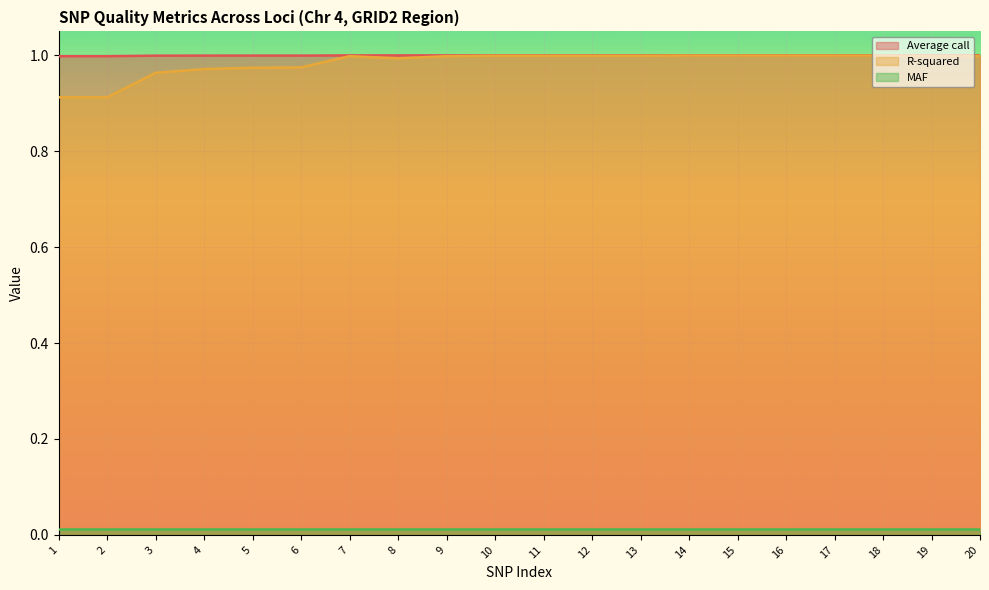

How many lines are shown in the chart?

3